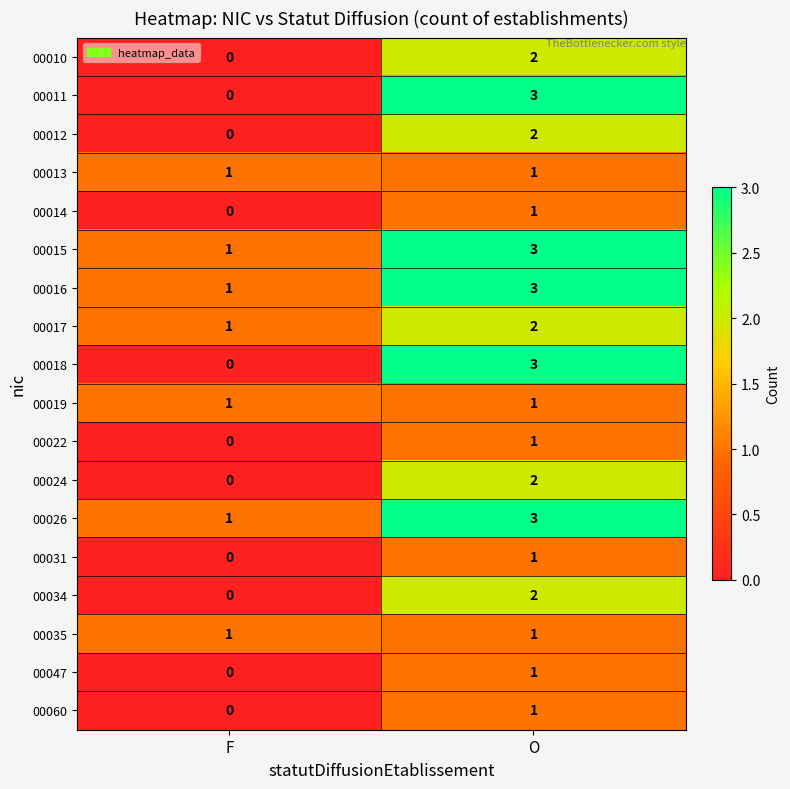

At how many categories does at least one series exceed 2?

1